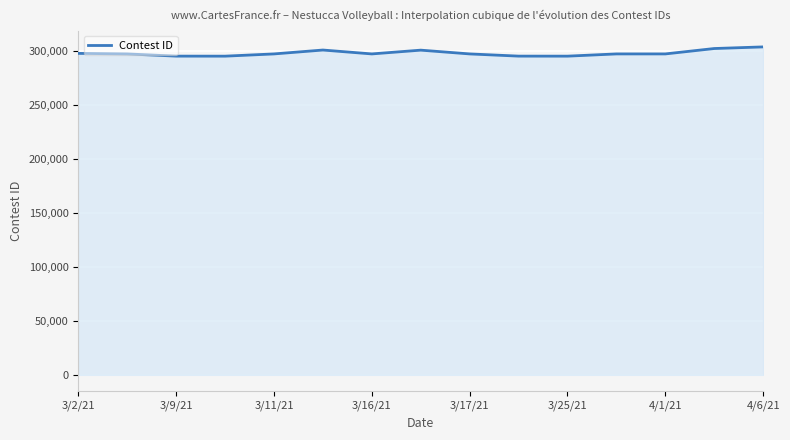

What is the smallest value displayed?

295215